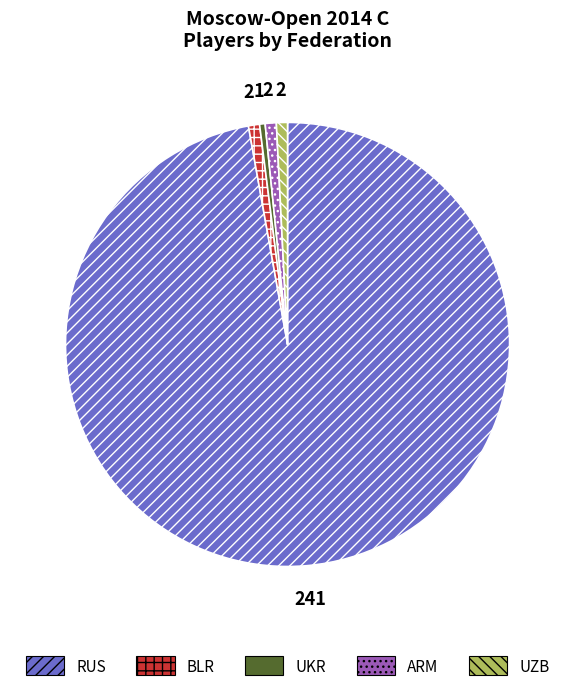

Combined, do UZB and UKR account for over 50%?

No